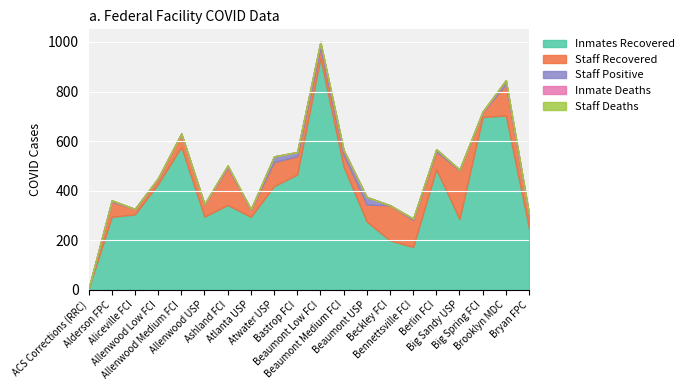

Which category has the lowest value in the Staff Deaths series?

ACS Corrections (RRC)